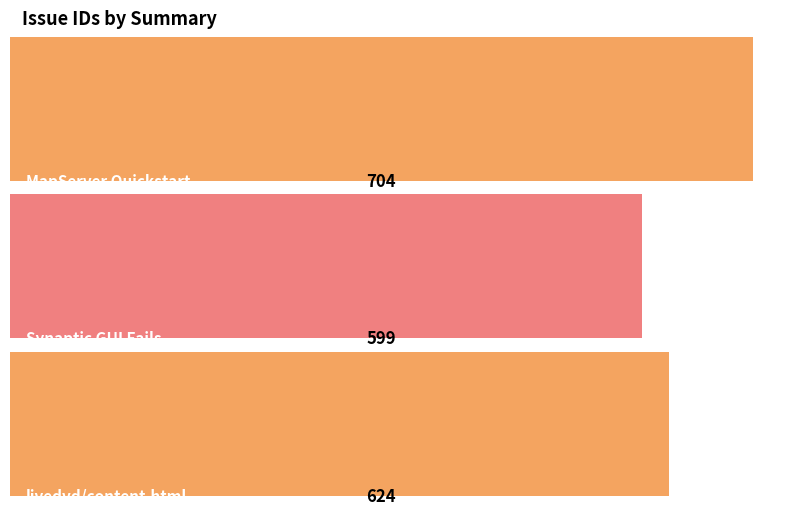

What is the change in value from MapServer Quickstart to livedvd/content.html?

-80